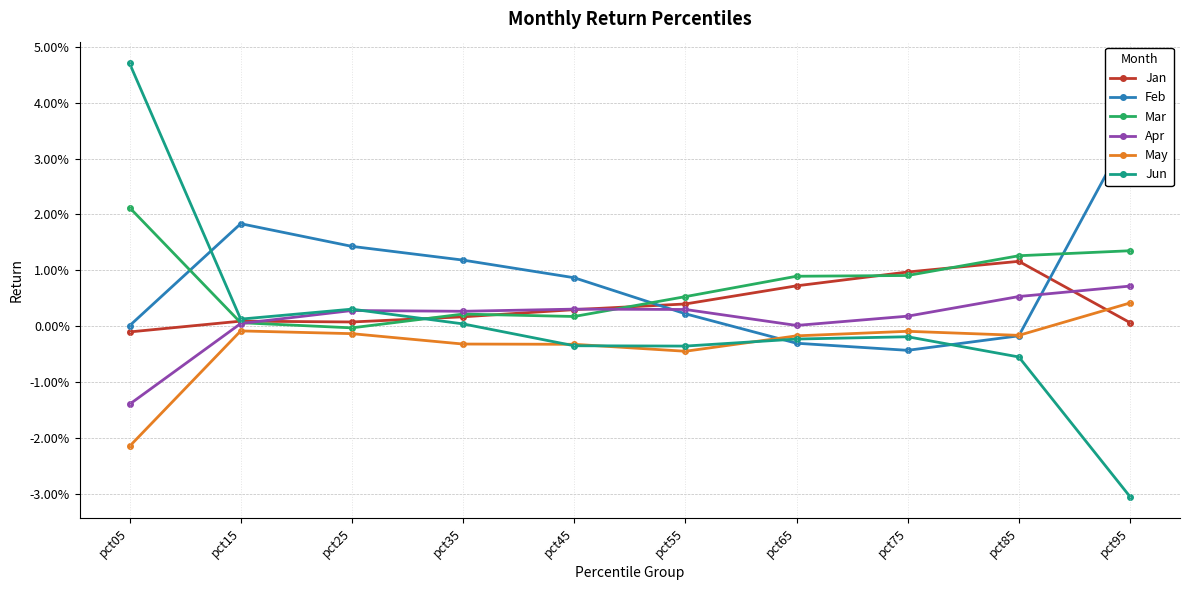

After their last crossing, which series has the higher values: Jun or Jan?

Jan